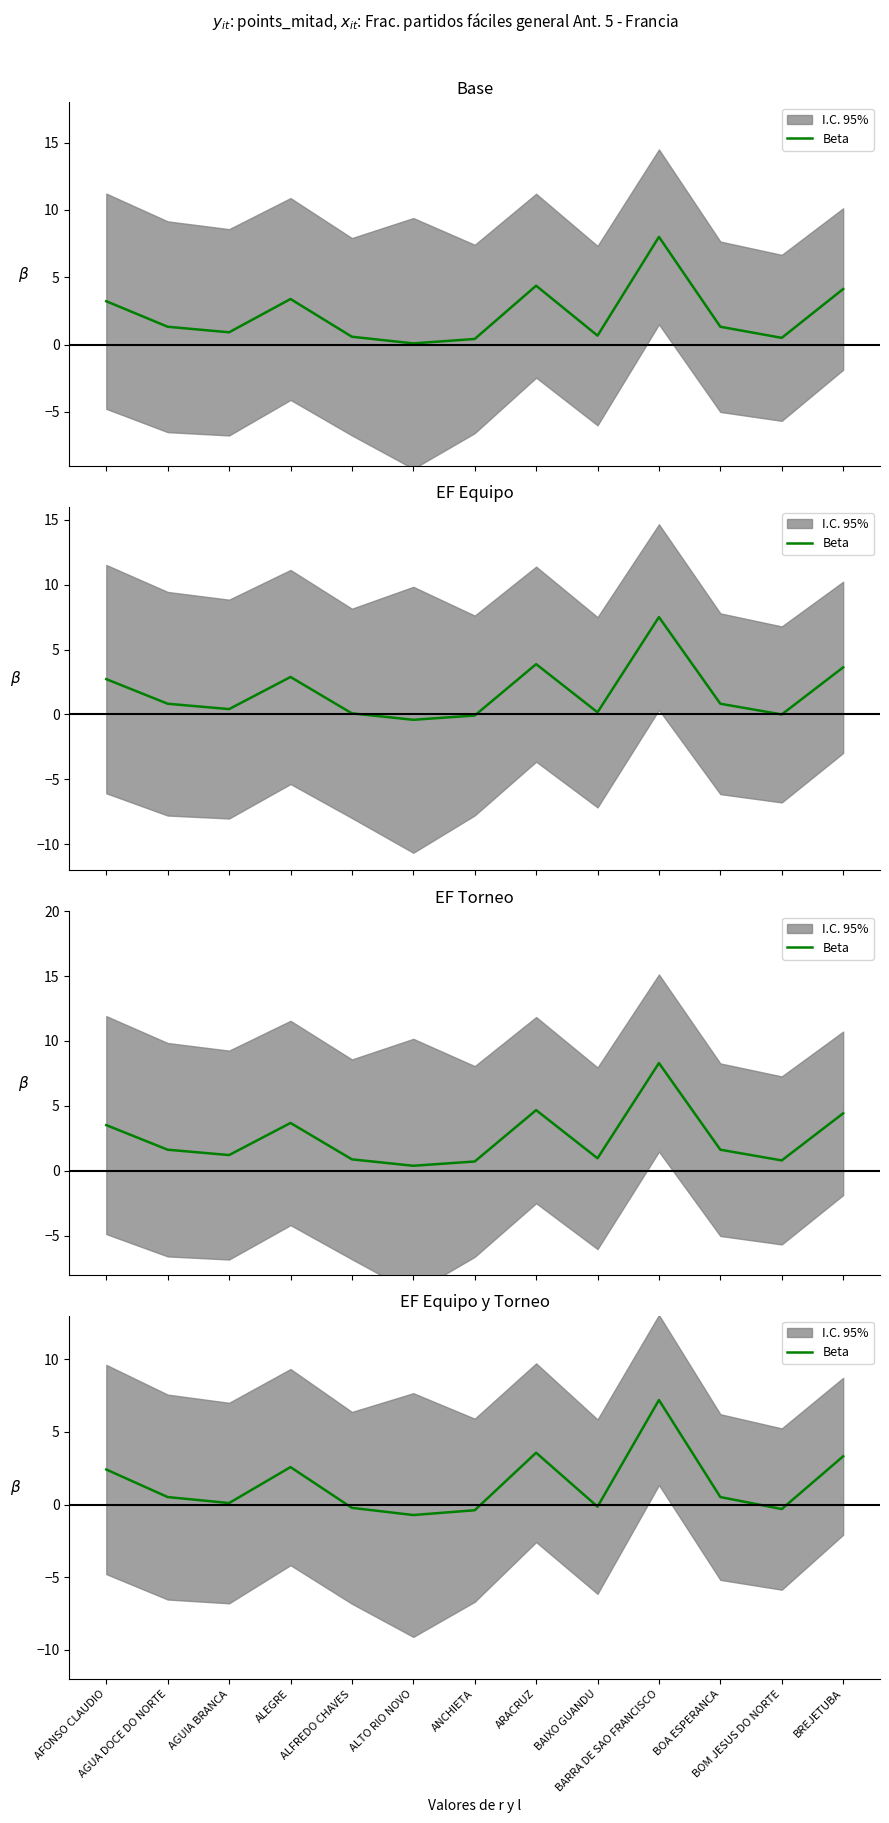

What is the difference between the maximum and minimum values?

7.9